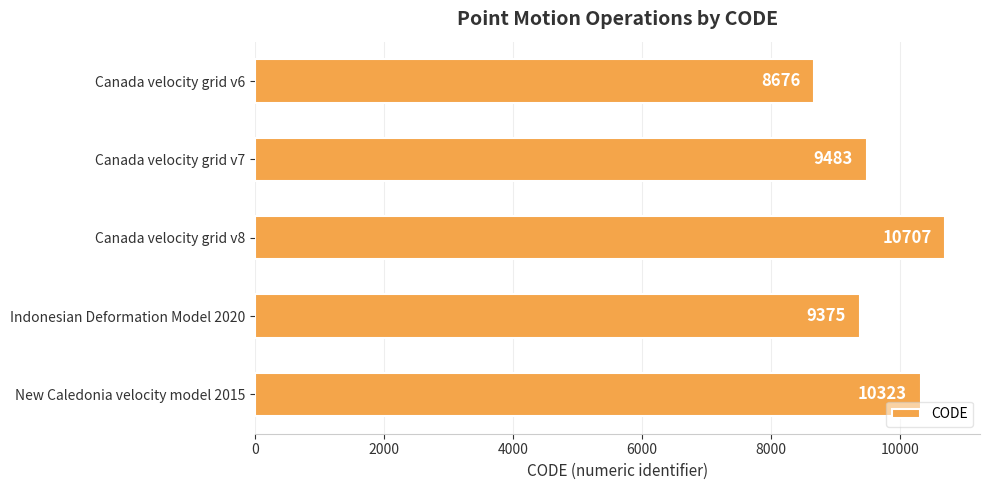

True or false: the data shows 8676 at Canada velocity grid v6.

True